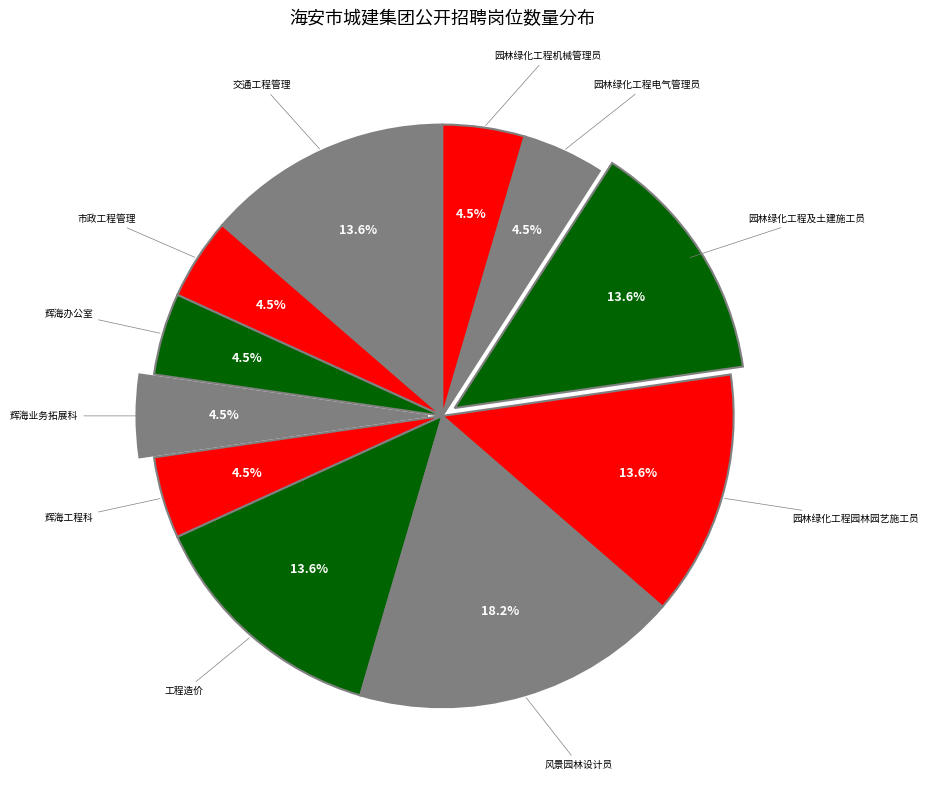

What is the largest slice in the pie chart?

风景园林设计员